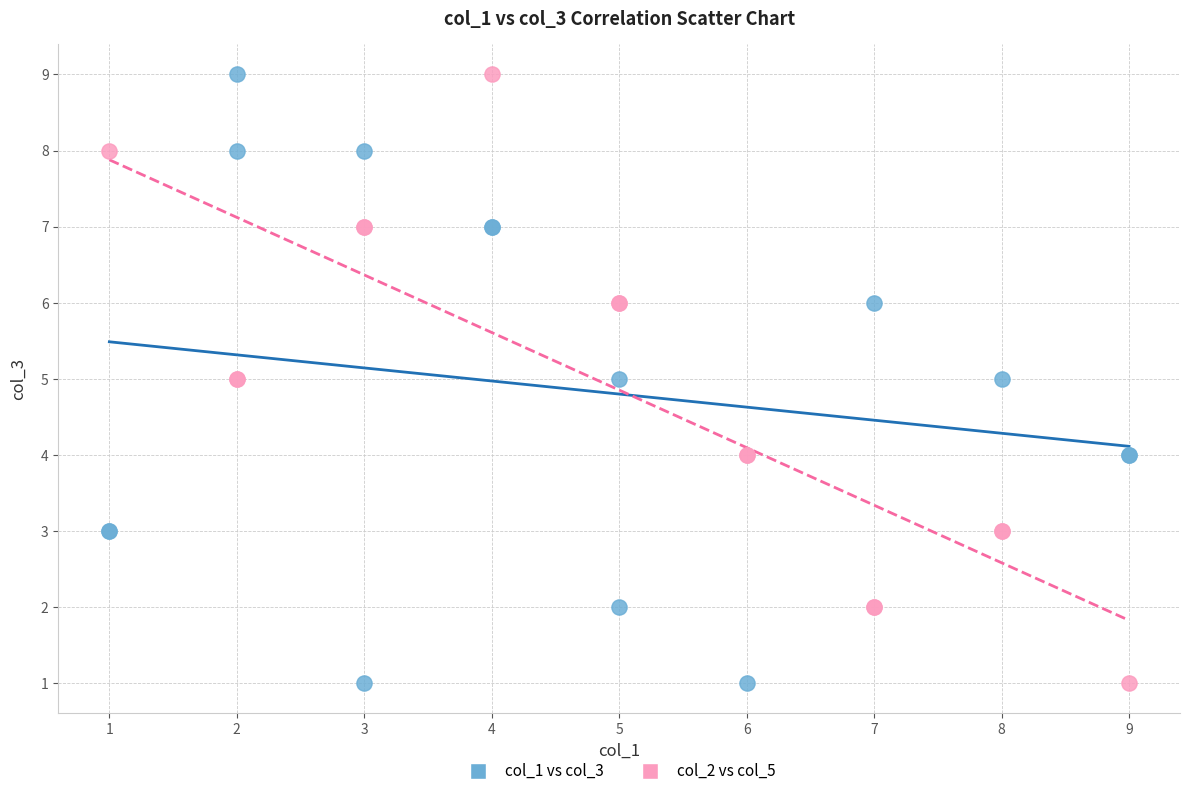

What are all the series names shown in the legend?

col_1 vs col_3, col_2 vs col_5